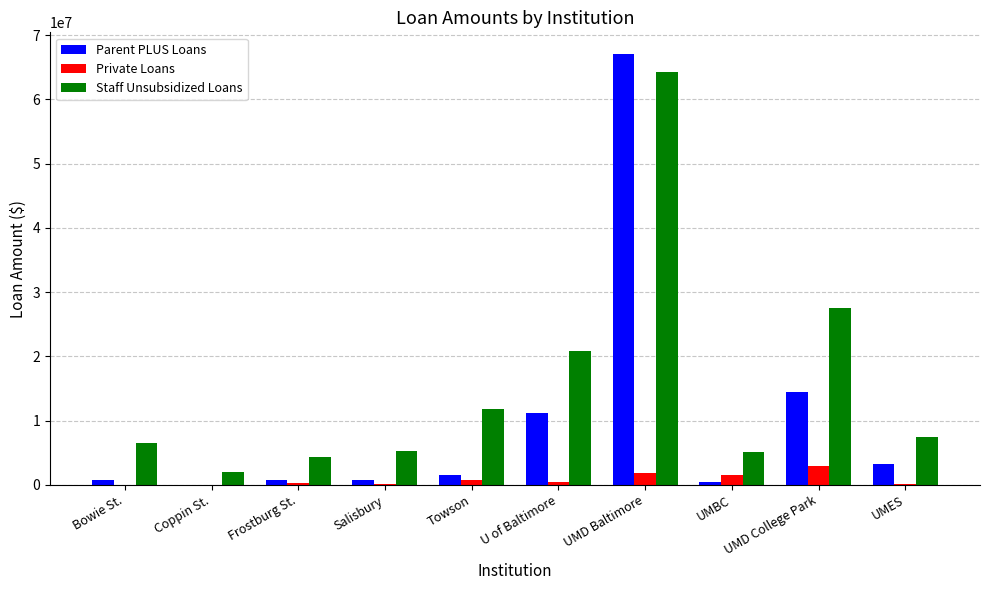

At which category is the sum across all series the highest?

UMD Baltimore